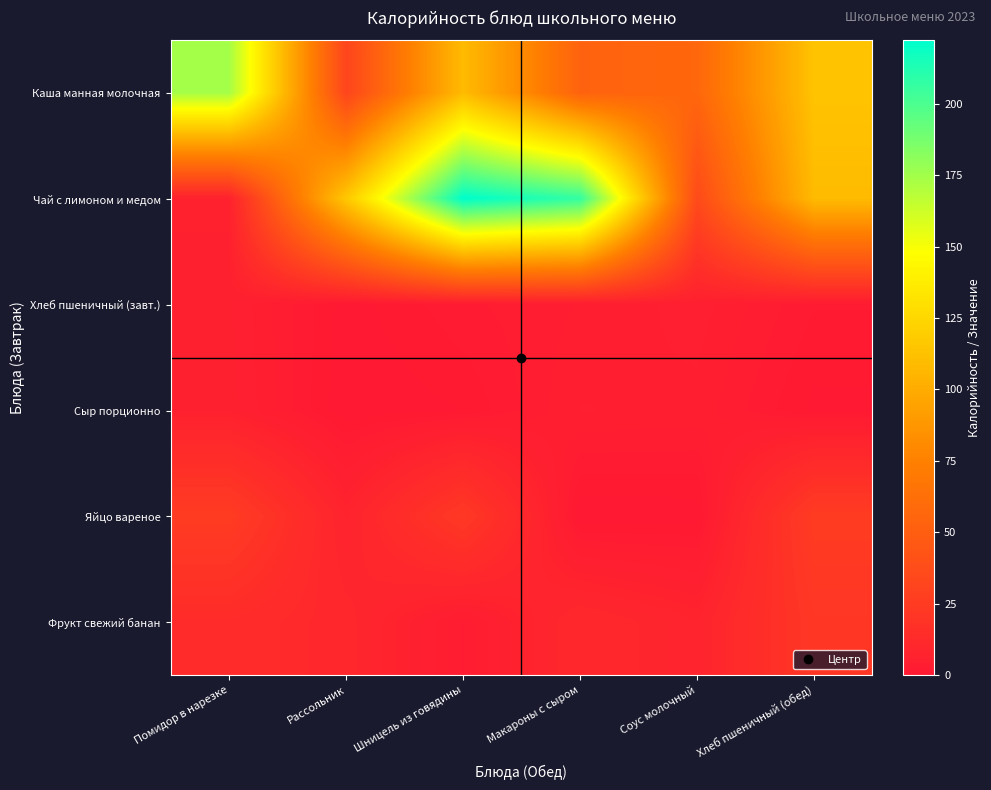

At which category is the sum across all series the highest?

Шницель из говядины